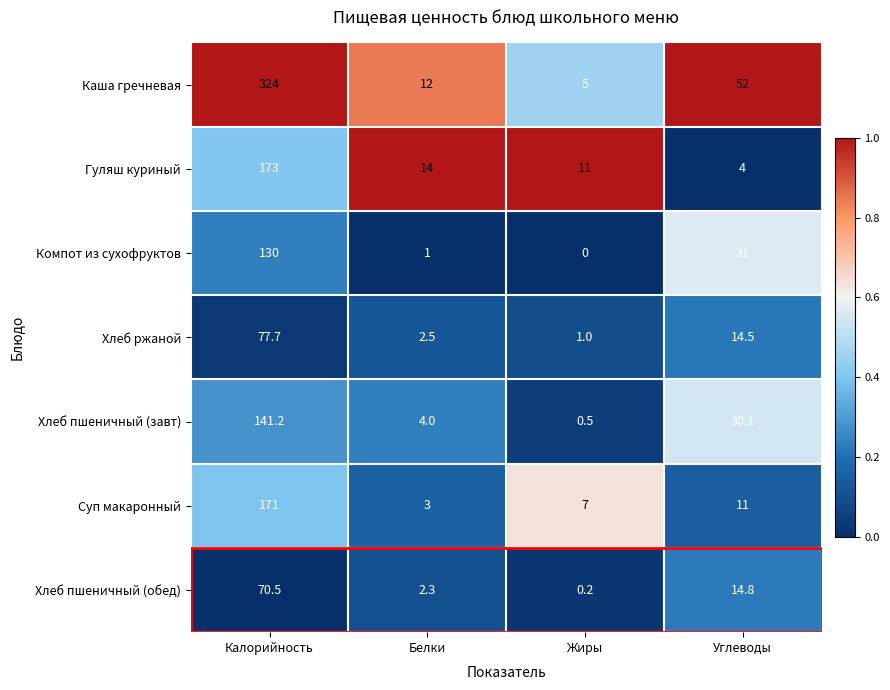

Count the number of categories in the chart.

4